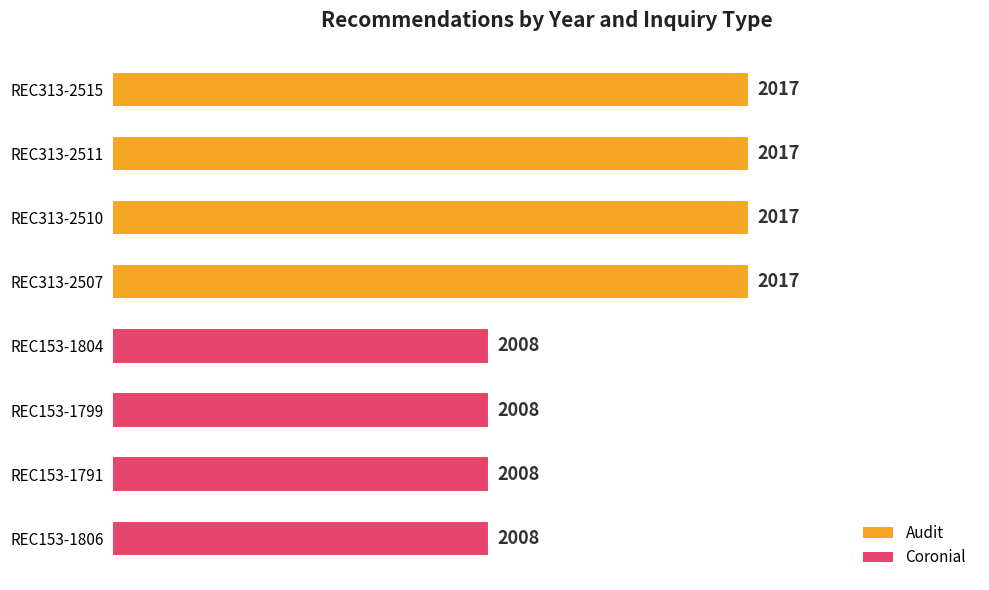

What is the sum of all values?

16100